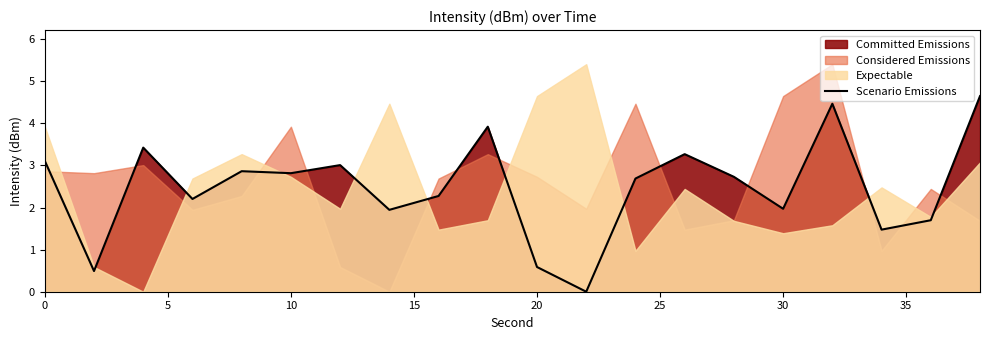

Is it true that Scenario Emissions equals 2.0 at 30?

True